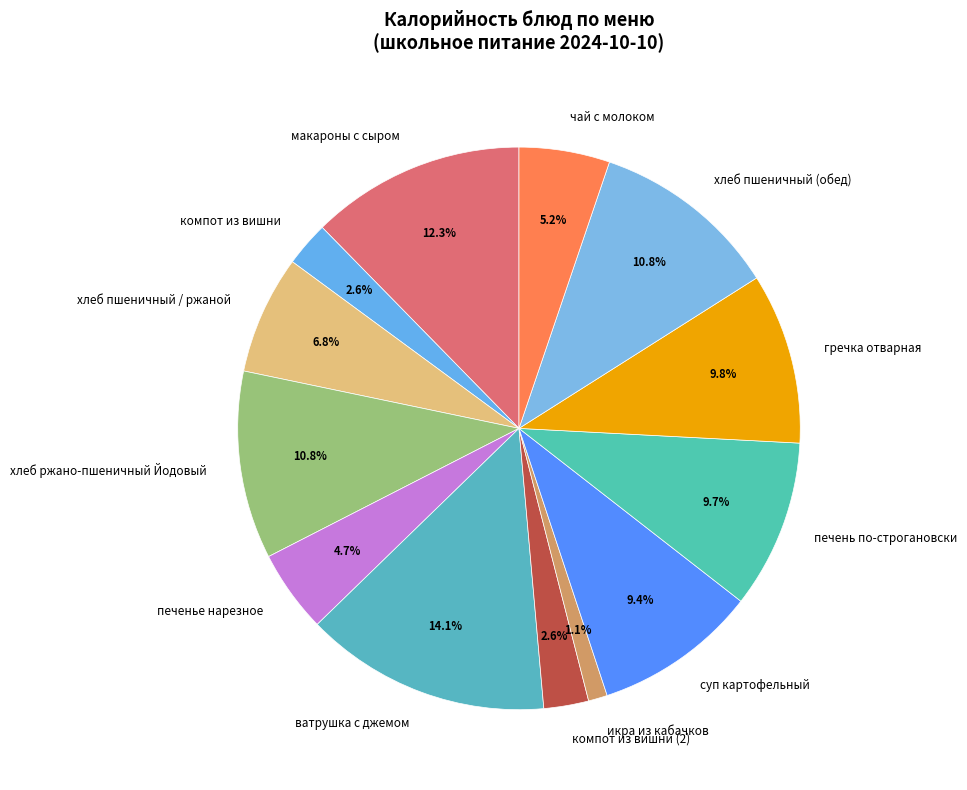

What percentage is NOT represented by макароны с сыром?

87.7%